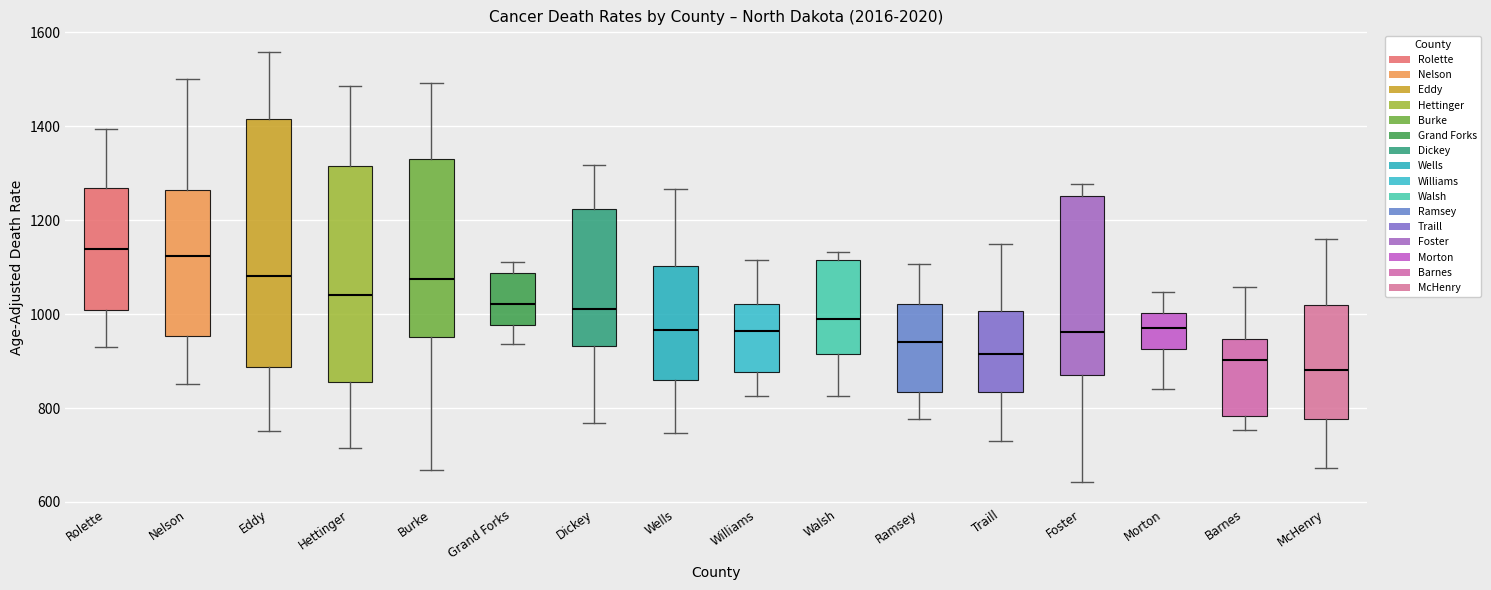

Reading left to right, transcribe this box plot: for each box, give where its median line is, the range the box spans, and where its two whiskers end, as read against the y-axis. The values are not printed on the chart, so give them approximately, as read against the axis.

Rolette: median 1140, box 1000 to 1260, whiskers 920 to 1400
Nelson: median 1120, box 960 to 1260, whiskers 860 to 1500
Eddy: median 1080, box 880 to 1420, whiskers 760 to 1560
Hettinger: median 1040, box 860 to 1320, whiskers 720 to 1480
Burke: median 1080, box 960 to 1340, whiskers 660 to 1500
Grand Forks: median 1020, box 980 to 1080, whiskers 940 to 1120
Dickey: median 1020, box 940 to 1220, whiskers 760 to 1320
Wells: median 960, box 860 to 1100, whiskers 740 to 1260
Williams: median 960, box 880 to 1020, whiskers 820 to 1120
Walsh: median 1000, box 920 to 1120, whiskers 820 to 1140
Ramsey: median 940, box 840 to 1020, whiskers 780 to 1100
Traill: median 920, box 840 to 1000, whiskers 740 to 1160
Foster: median 960, box 860 to 1260, whiskers 640 to 1280
Morton: median 960, box 920 to 1000, whiskers 840 to 1040
Barnes: median 900, box 780 to 940, whiskers 760 to 1060
McHenry: median 880, box 780 to 1020, whiskers 680 to 1160